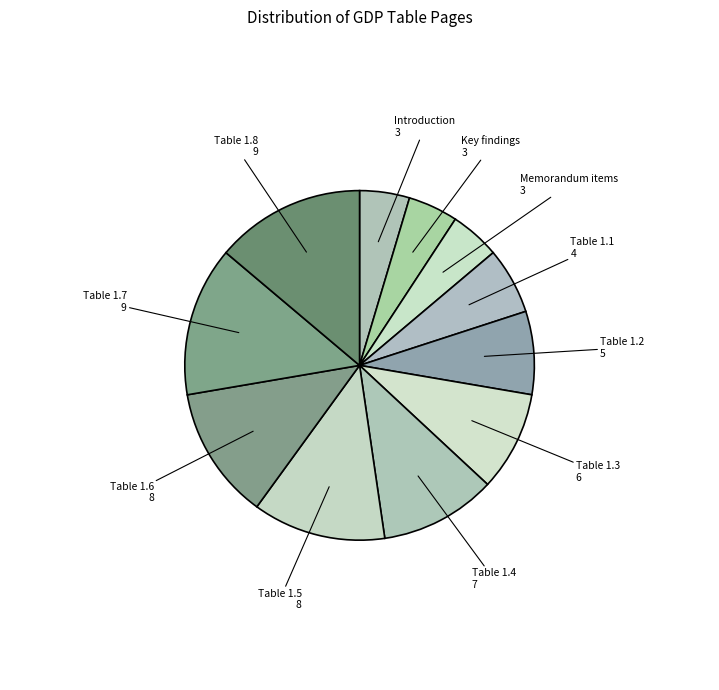

Between Table 1.1 and Table 1.2, which is larger?

Table 1.2